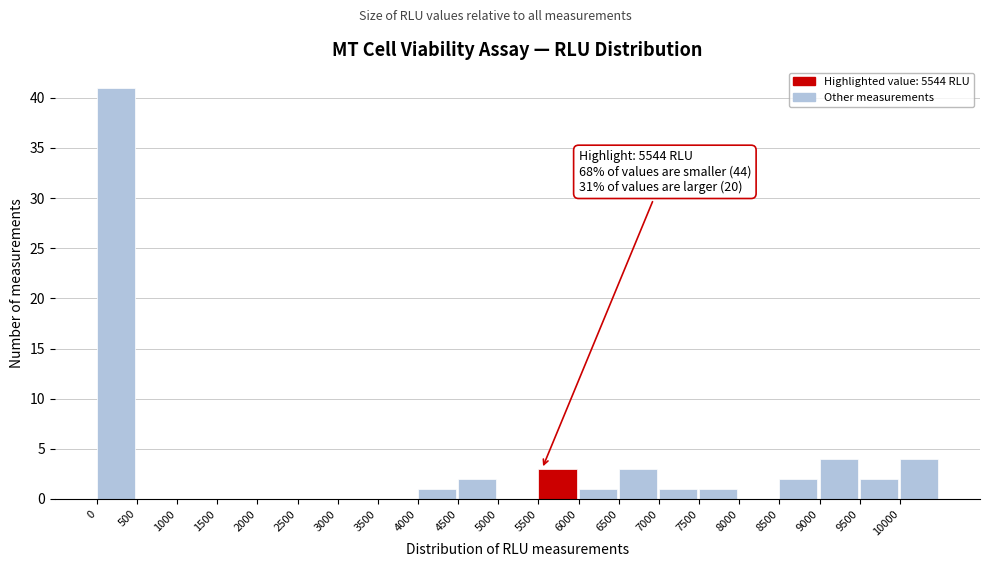

Over which range of the x-axis is the bar tallest?

0 to 500